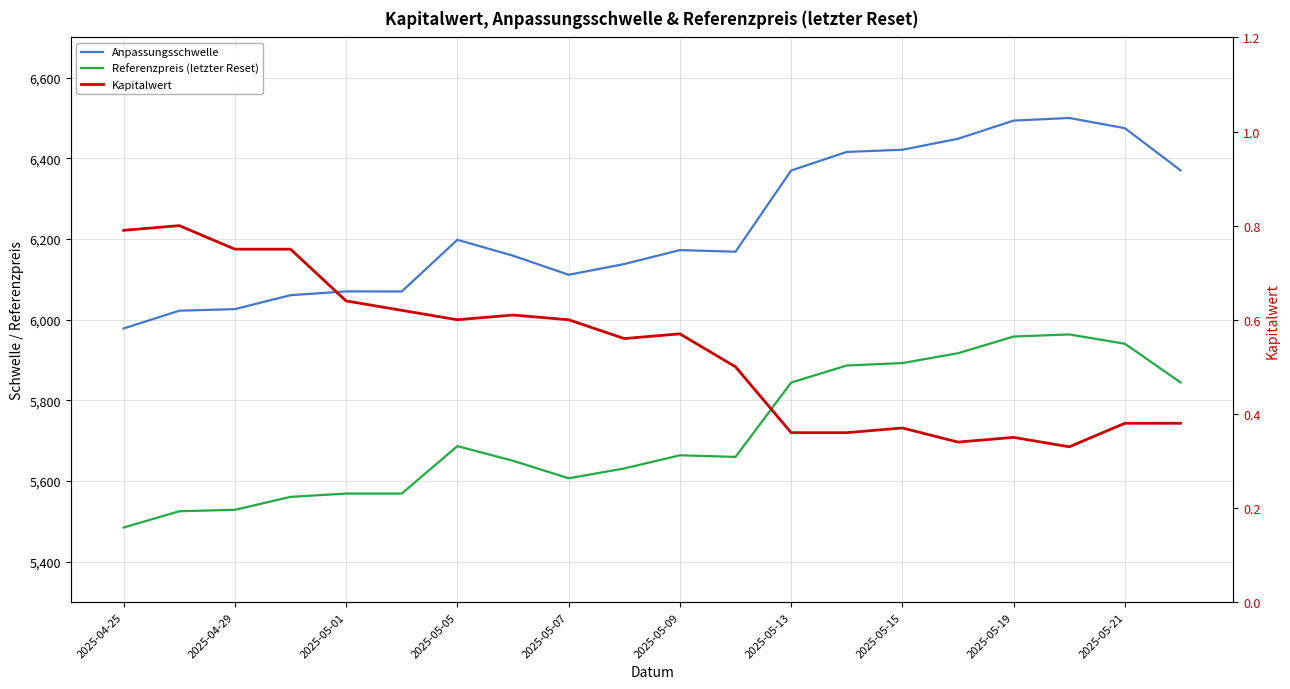

Is this an area chart (filled region under the line)?

No